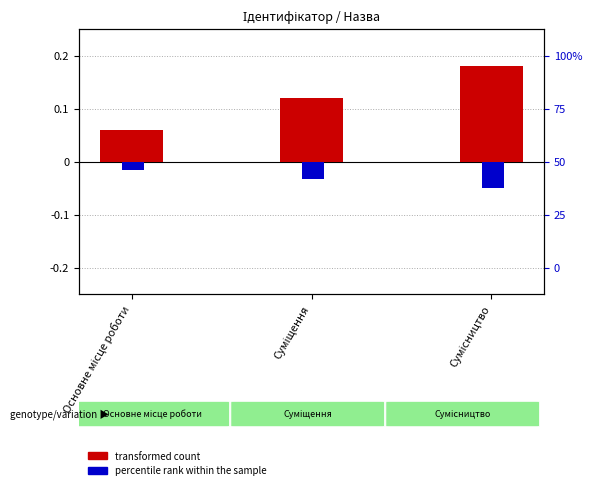

What is the label of the 3rd bar from the right?

Основне місце роботи